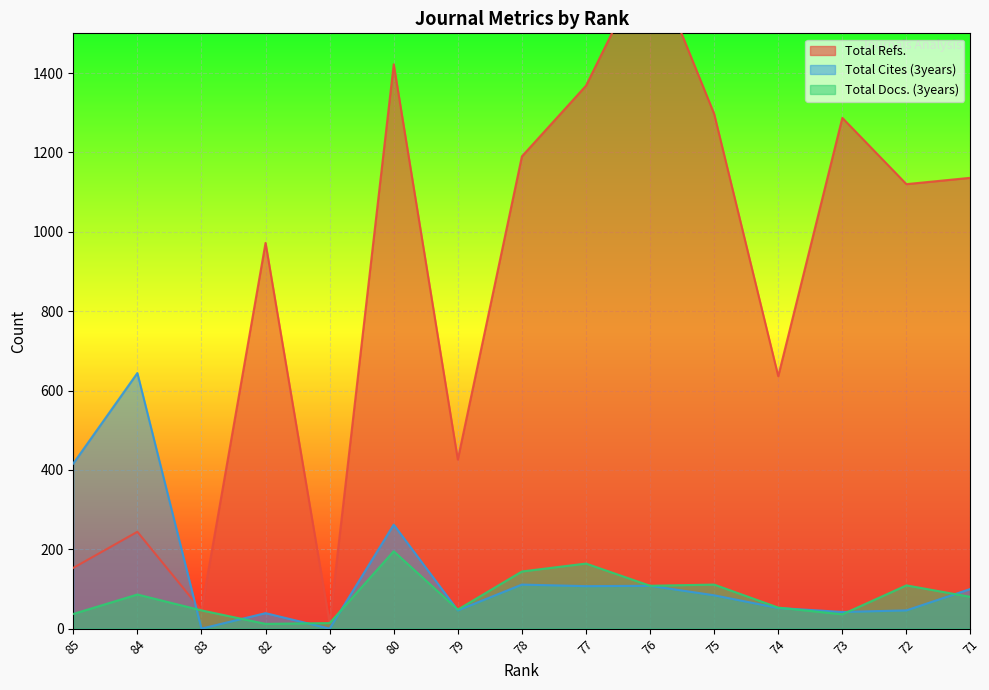

Rank the series at 80 from highest to lowest value.

Total Refs., Total Cites (3years), Total Docs. (3years)